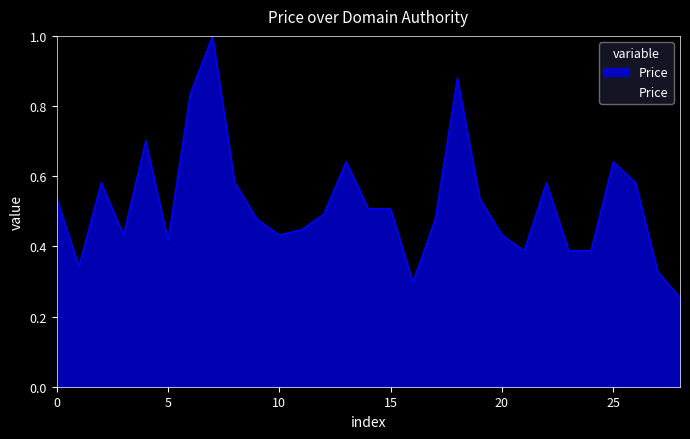

What is the greatest value displayed?

1.0